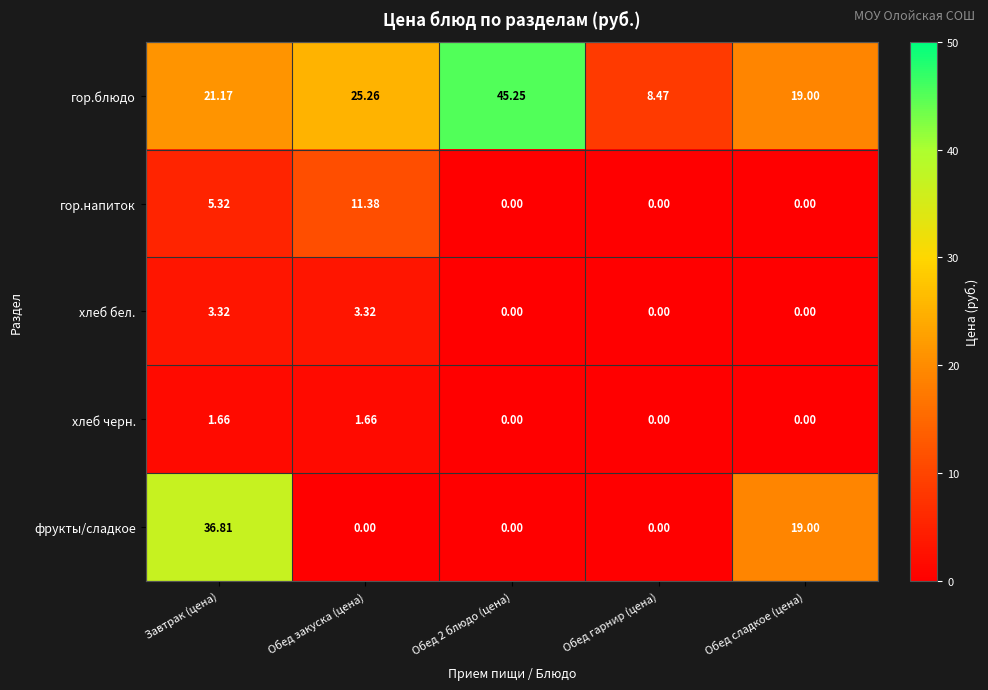

Where does the гор.блюдо series first go above 21?

Завтрак (цена)